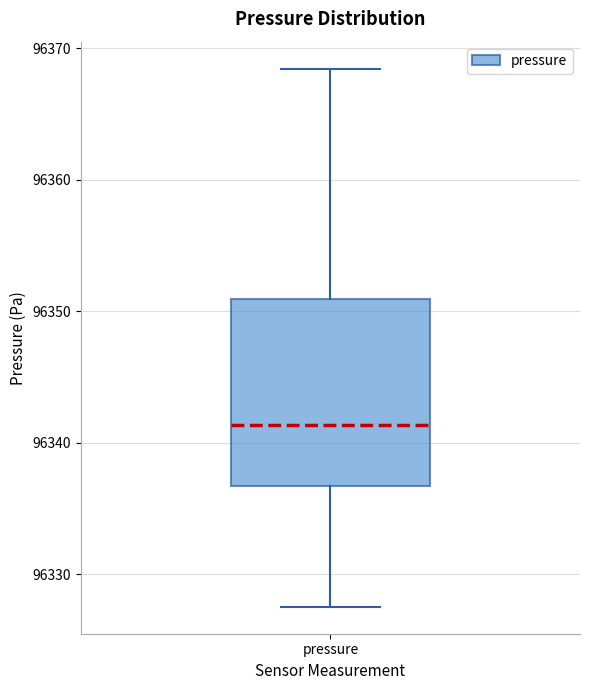

Transcribe this box plot: give where the median line is, the range the box spans, and where the two whiskers end, as read against the y-axis. The values are not printed on the chart, so give them approximately, as read against the axis.

median 96341, box 96337 to 96351, whiskers 96328 to 96368